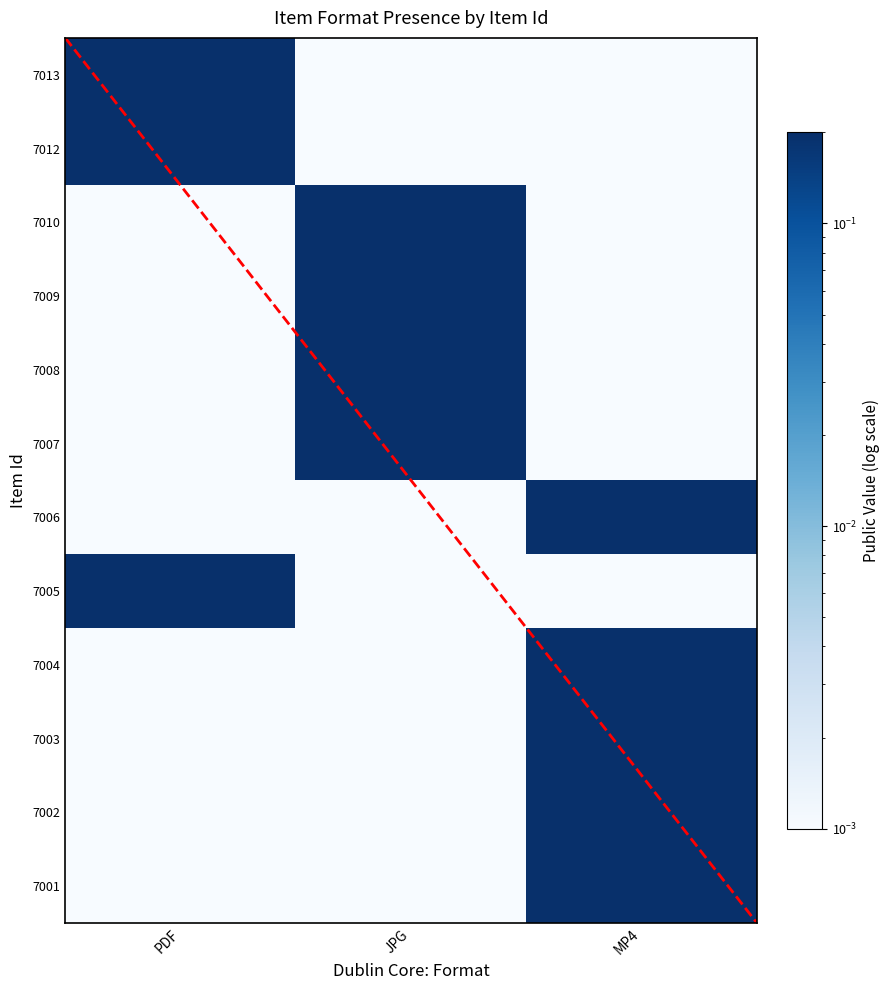

At which label does 7002 reach its minimum?

PDF